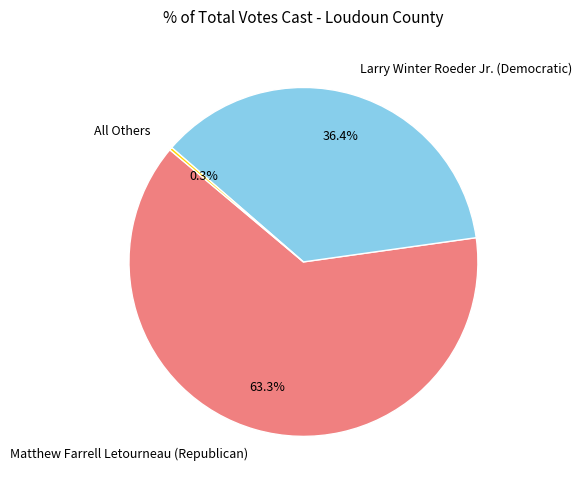

Which has a higher value, Matthew Farrell Letourneau (Republican) or Larry Winter Roeder Jr. (Democratic)?

Matthew Farrell Letourneau (Republican)